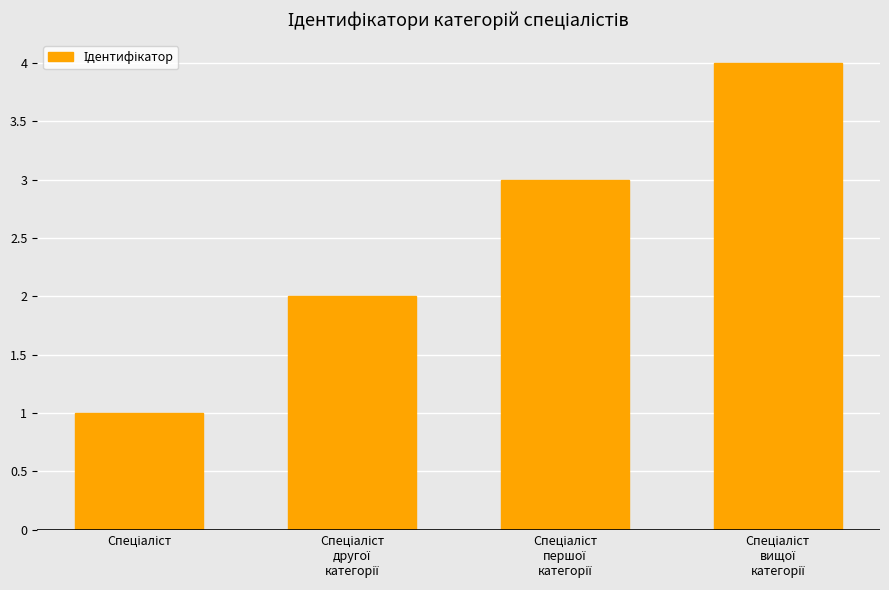

What is the greatest value displayed?

4